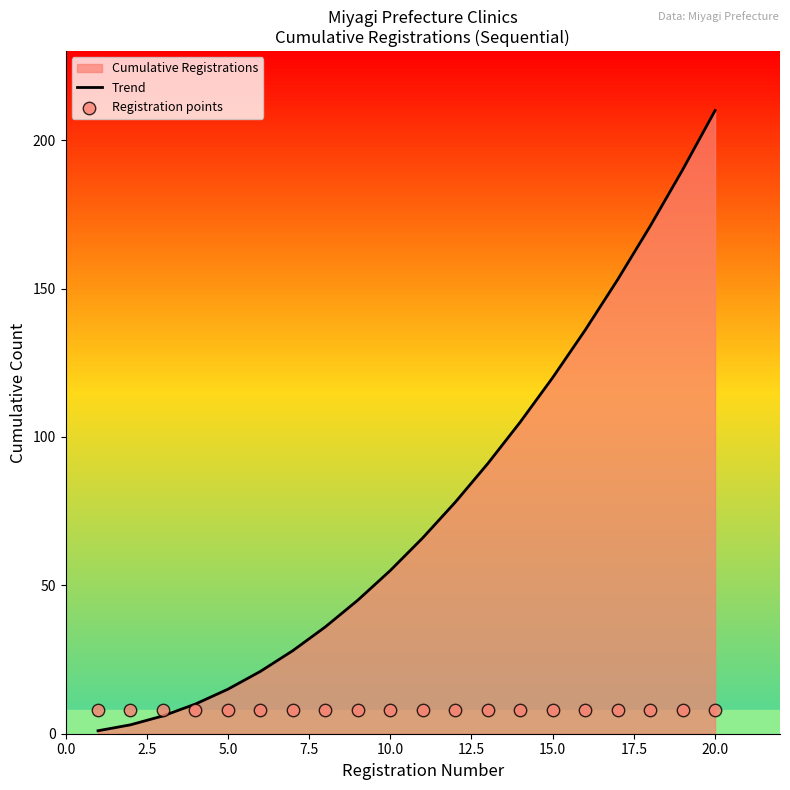

The Trend series shows 55 at 10.0. True or false?

True